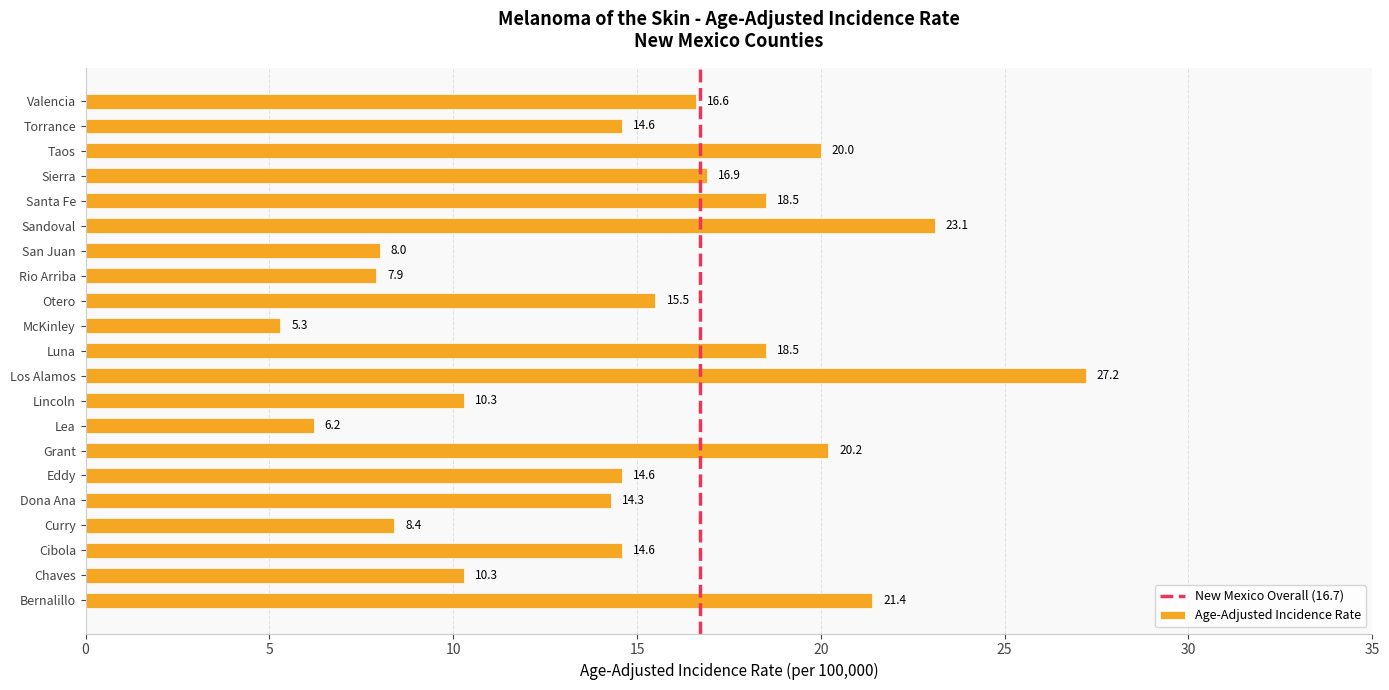

What is the sum of the values at McKinley and Lea?

11.5